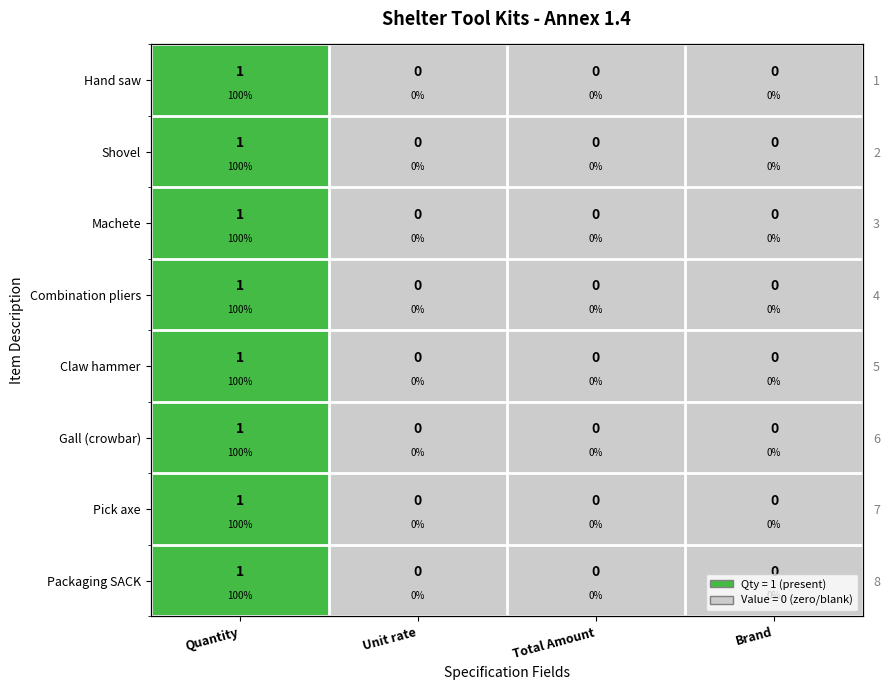

List the series in order of their peak value, highest first.

Hand saw, Shovel, Machete, Combination pliers, Claw hammer, Gall (crowbar), Pick axe, Packaging SACK